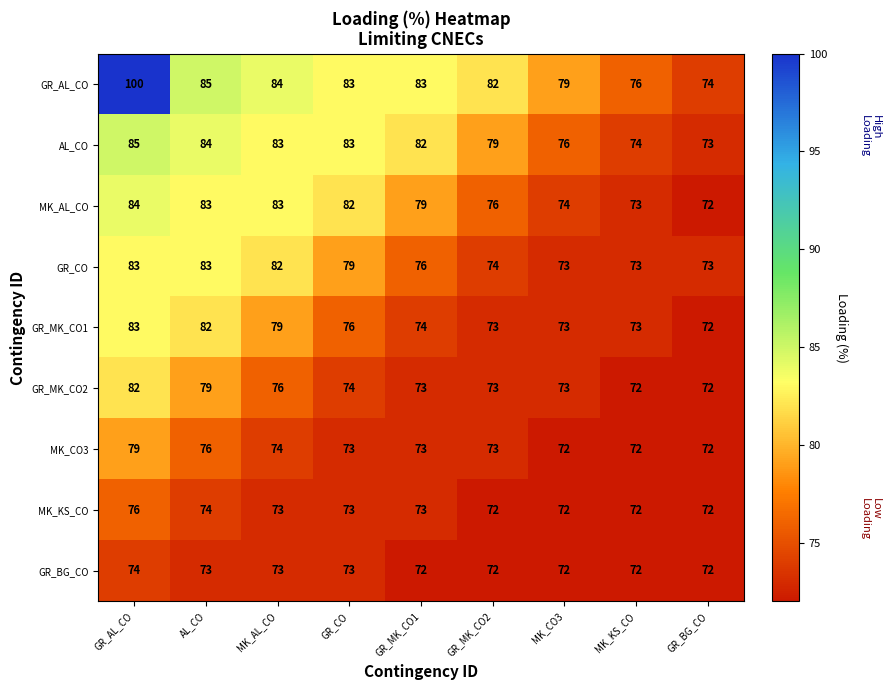

What is the sum of the GR_AL_CO values at GR_AL_CO and GR_BG_CO?

174